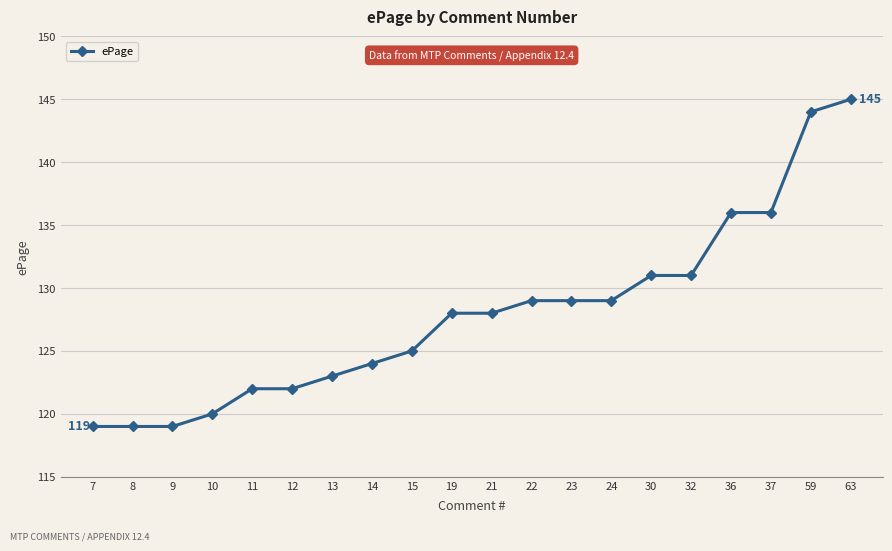

Reading left to right, extract all data points from this chart.

7=119	8=119	9=119	10=120	11=122	12=122	13=123	14=124	15=125	19=128	21=128	22=129	23=129	24=129	30=131	32=131	36=136	37=136	59=144	63=145